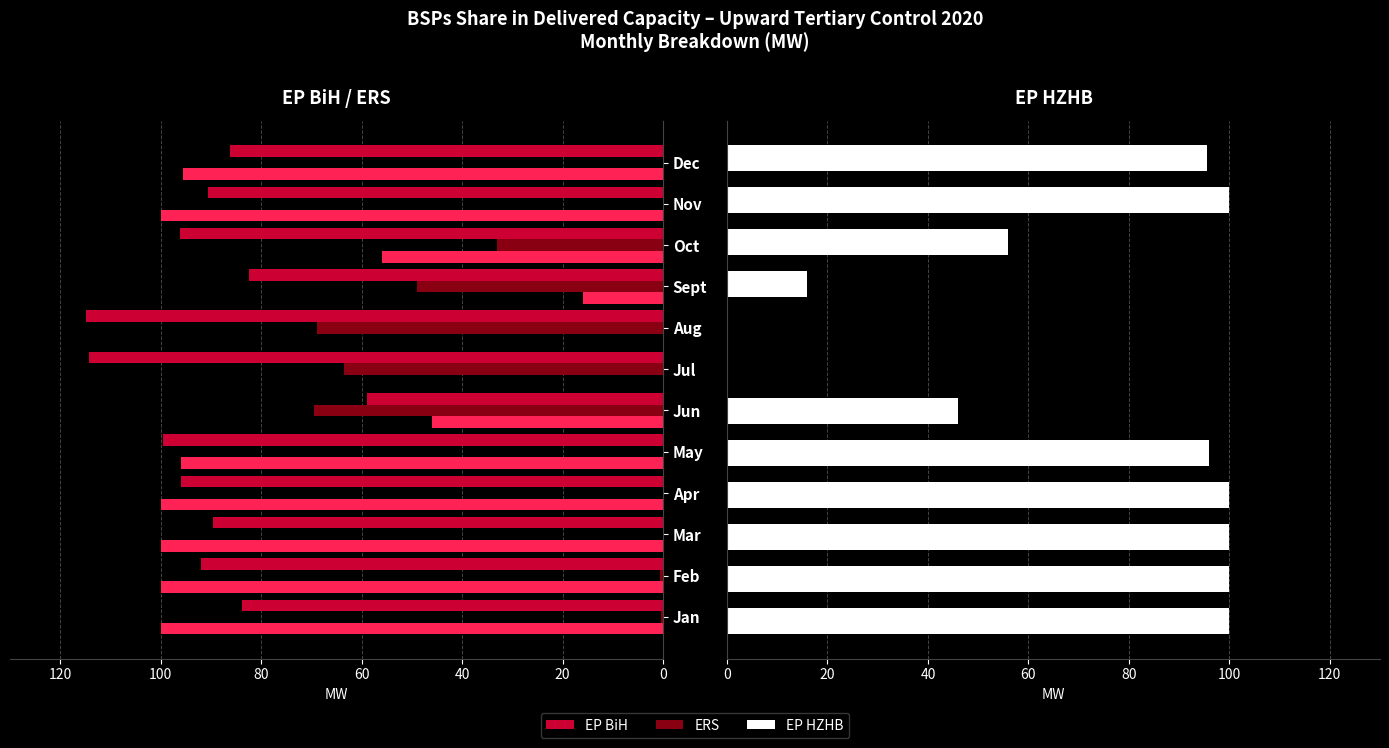

Are the bars grouped side by side (vs. stacked)?

Yes